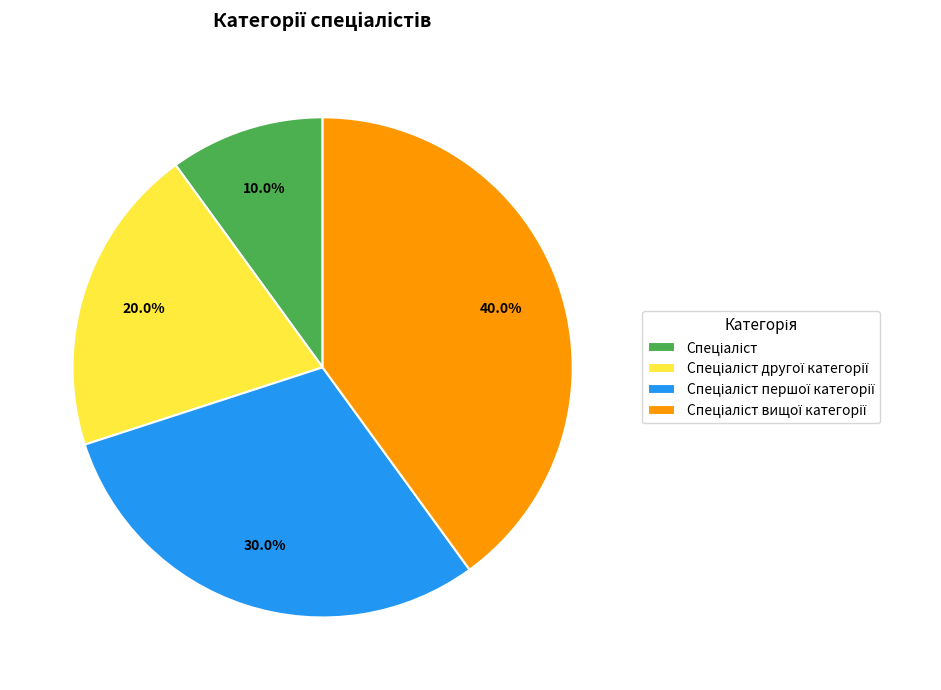

Count the number of slices in the pie.

4